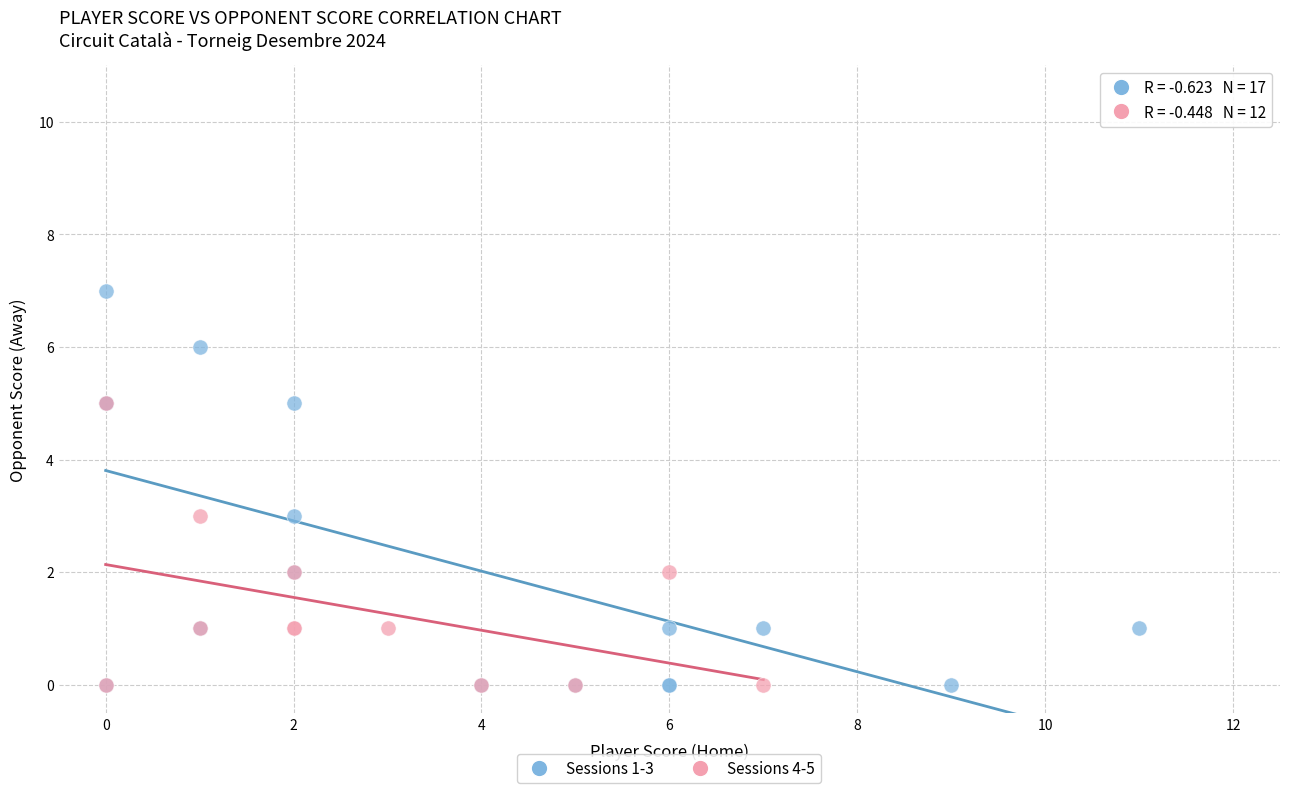

Which series has the widest spread of Y values?

Sessions 1-3